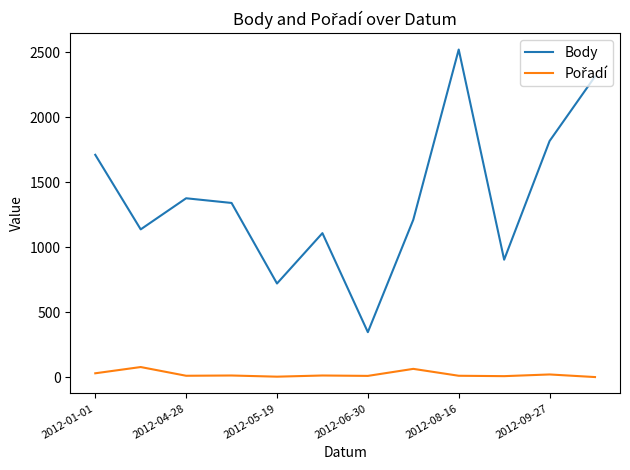

Which series has the largest total across all categories?

Body